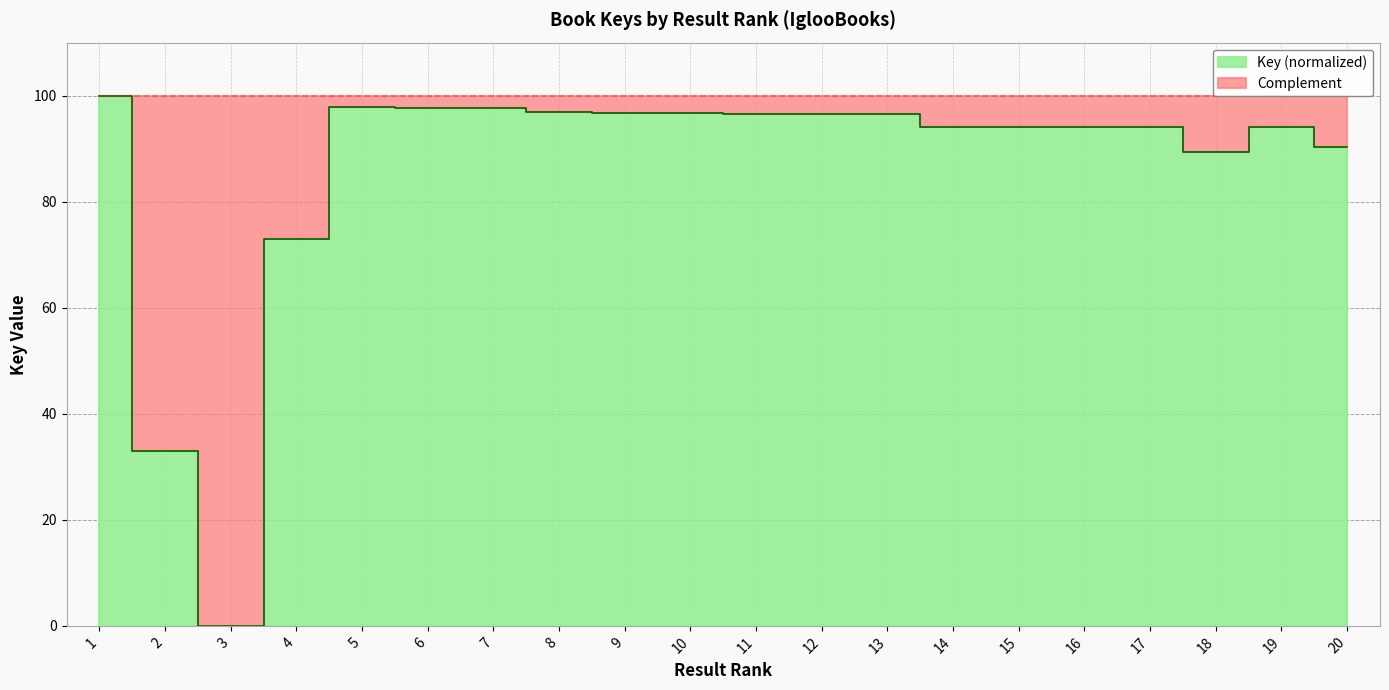

At which label does the data first exceed 96?

1